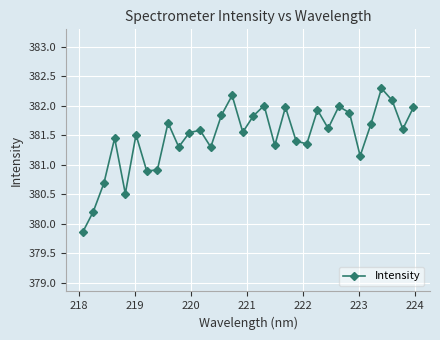

What is the value of the 29th point from the left?

382.3